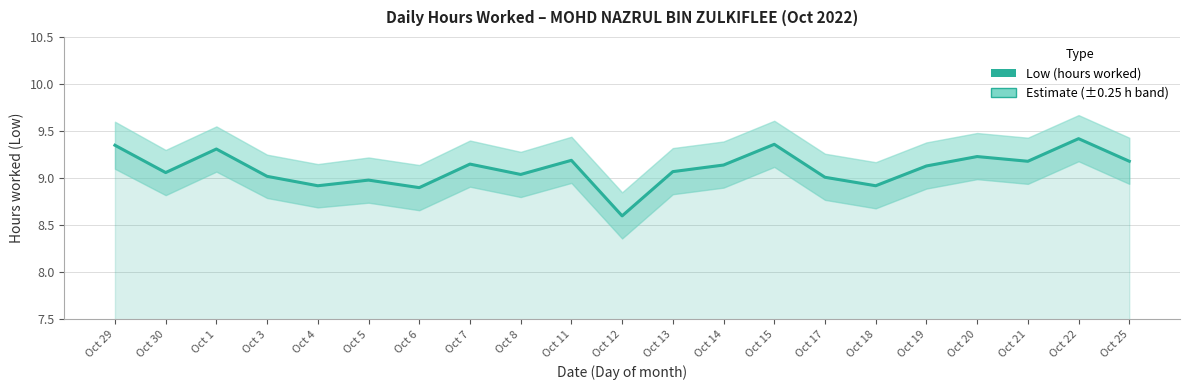

What is the change in value from Oct 5 to Oct 22?

+0.4